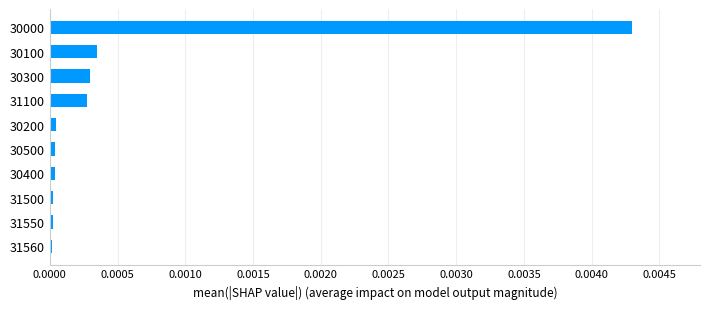

Which category has the highest value across all series?

30000